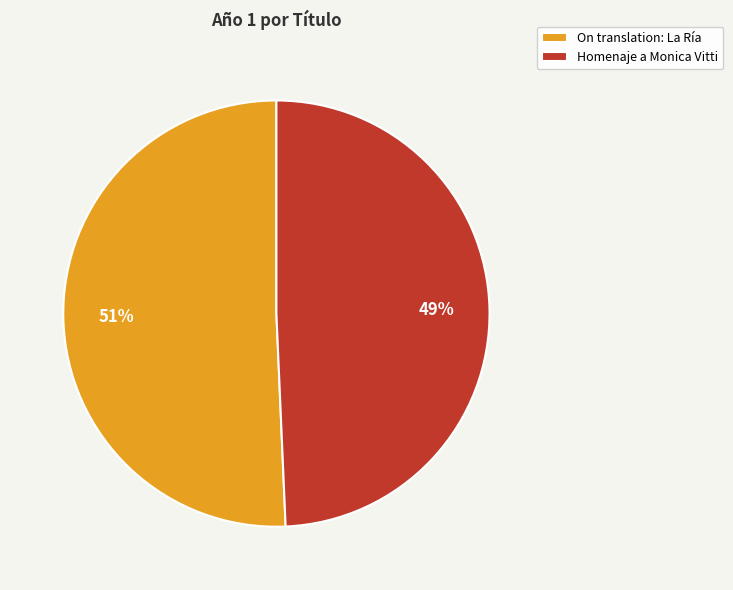

To the nearest percent, what is the average slice percentage?

50%